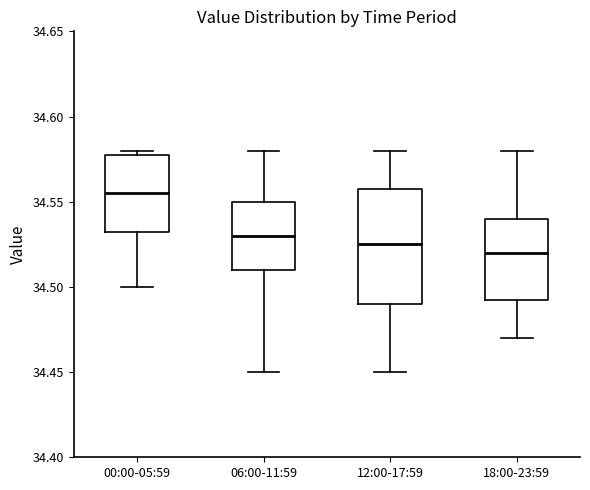

Which box has the highest median line?

00:00-05:59